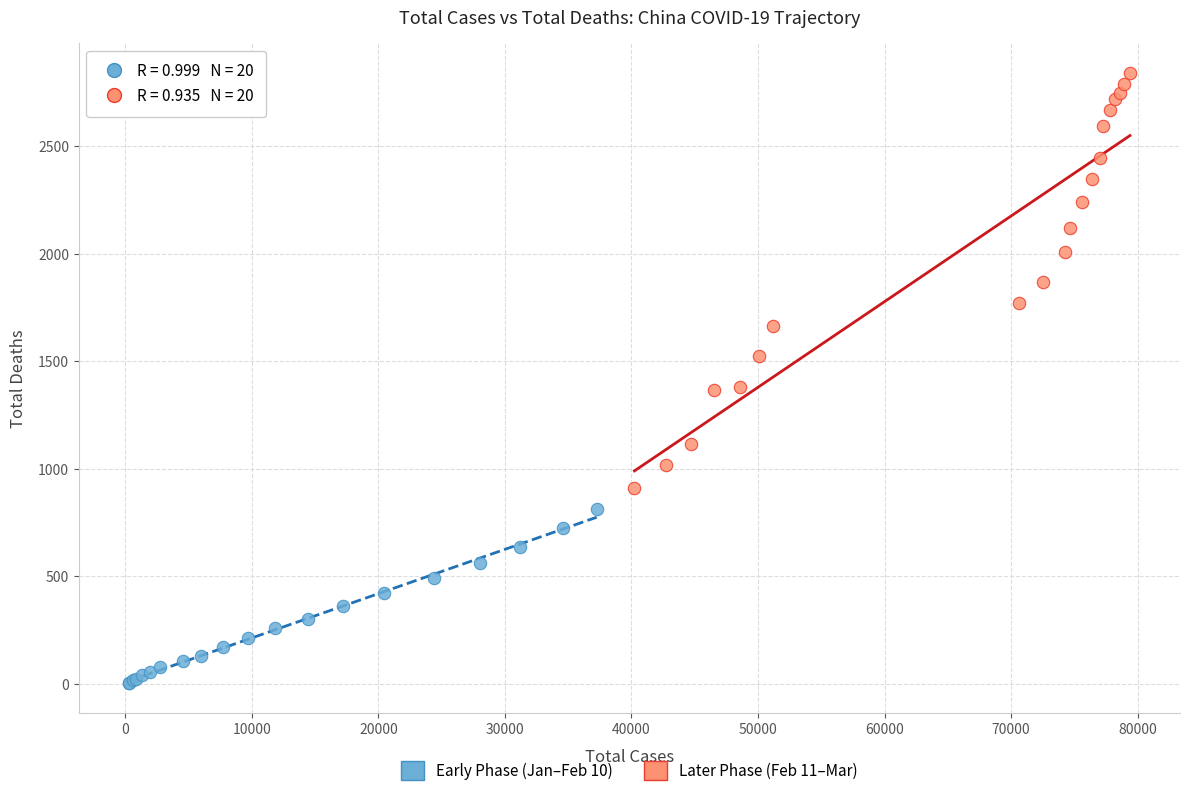

Which series has the widest spread of Y values?

Later Phase (Feb 11–Mar)